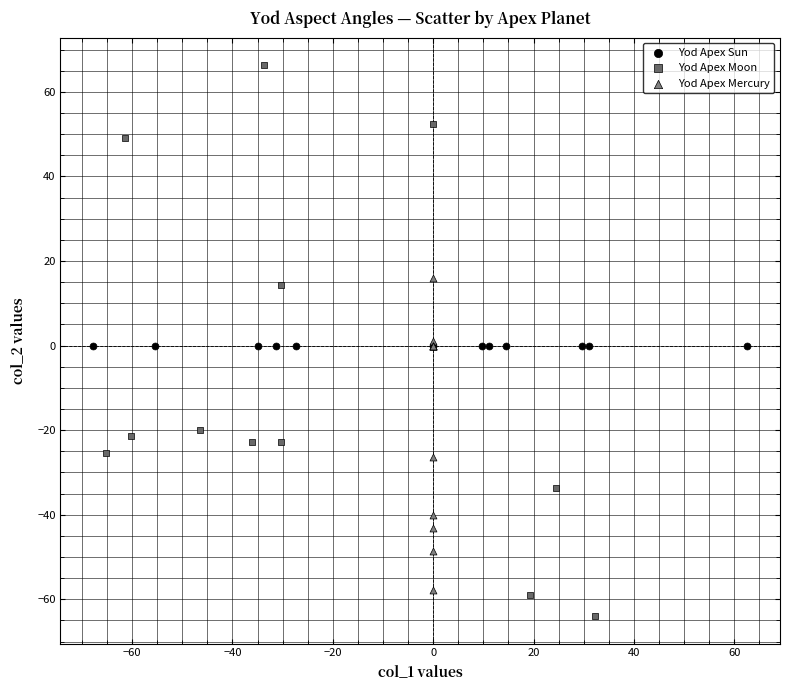

Which series contains the highest Y value?

Yod Apex Moon